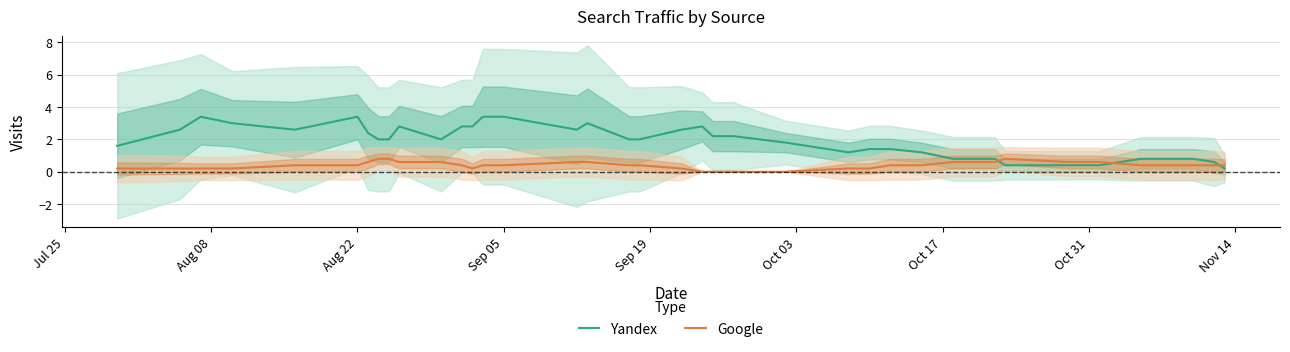

True or false: Yandex and Google intersect in this chart.

True